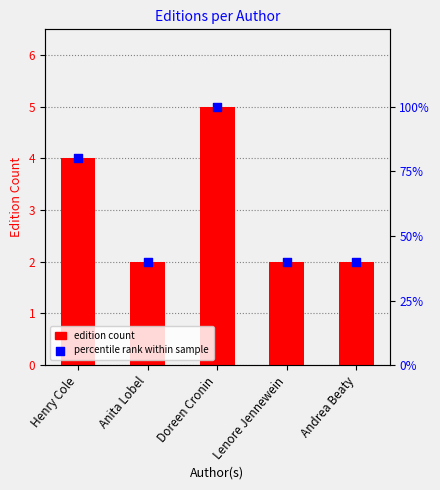

What is the total value across all series at Andrea Beaty?

4